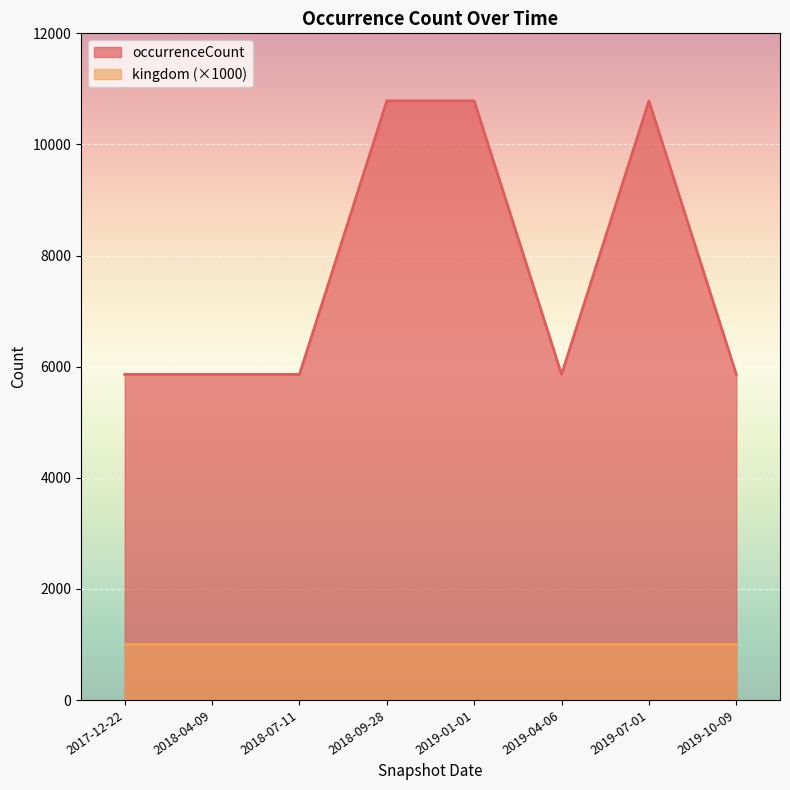

Count the values in the range 5861 to 10784.

8